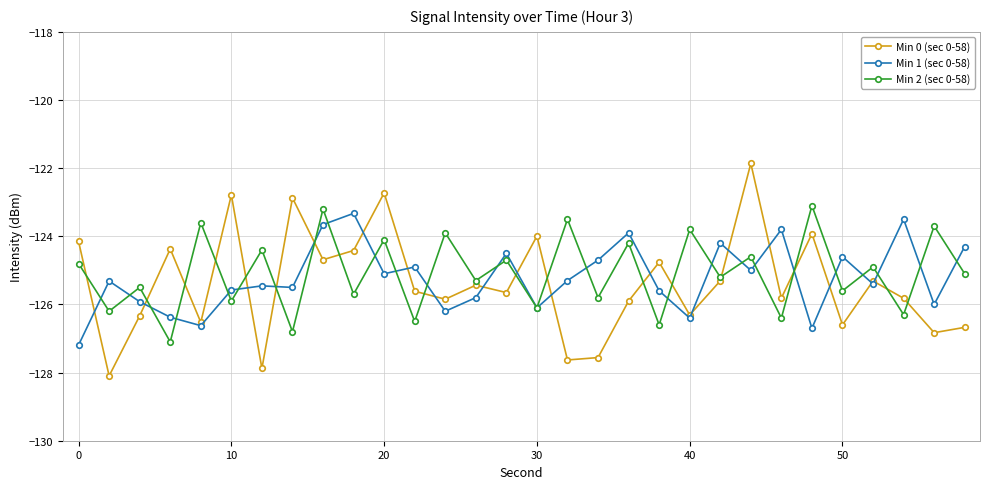

What is the value of the Min 2 (sec 0-58) point at the 24th from the left?

-126.4